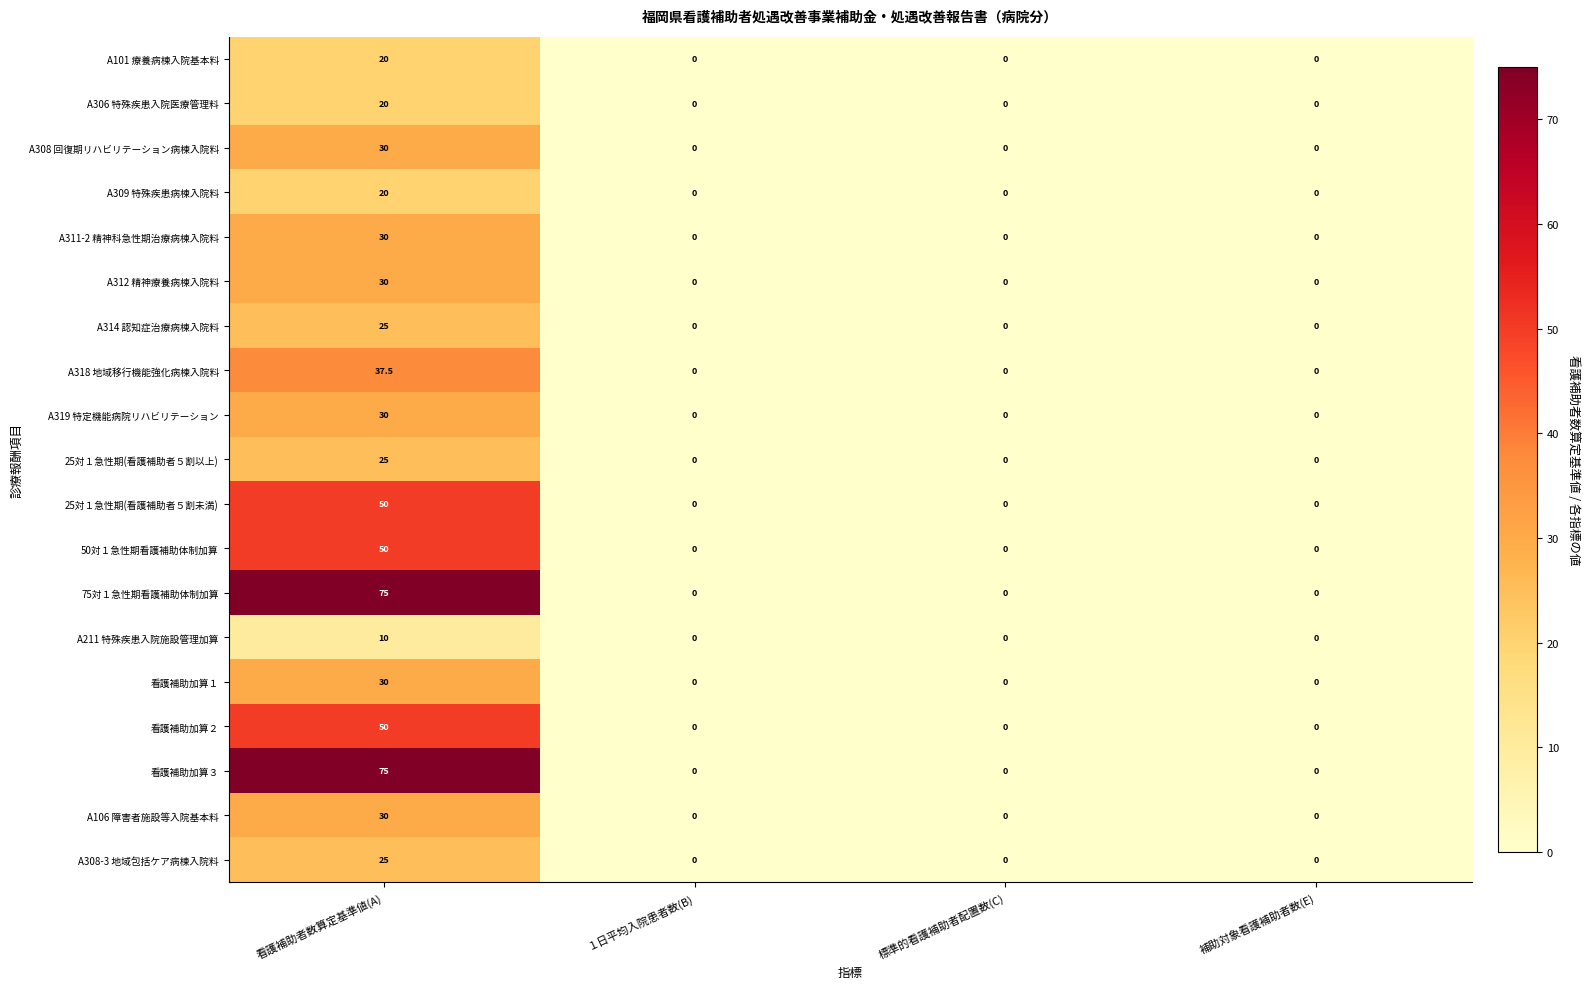

How many data points in 25対１急性期(看護補助者５割以上) are above 0?

1